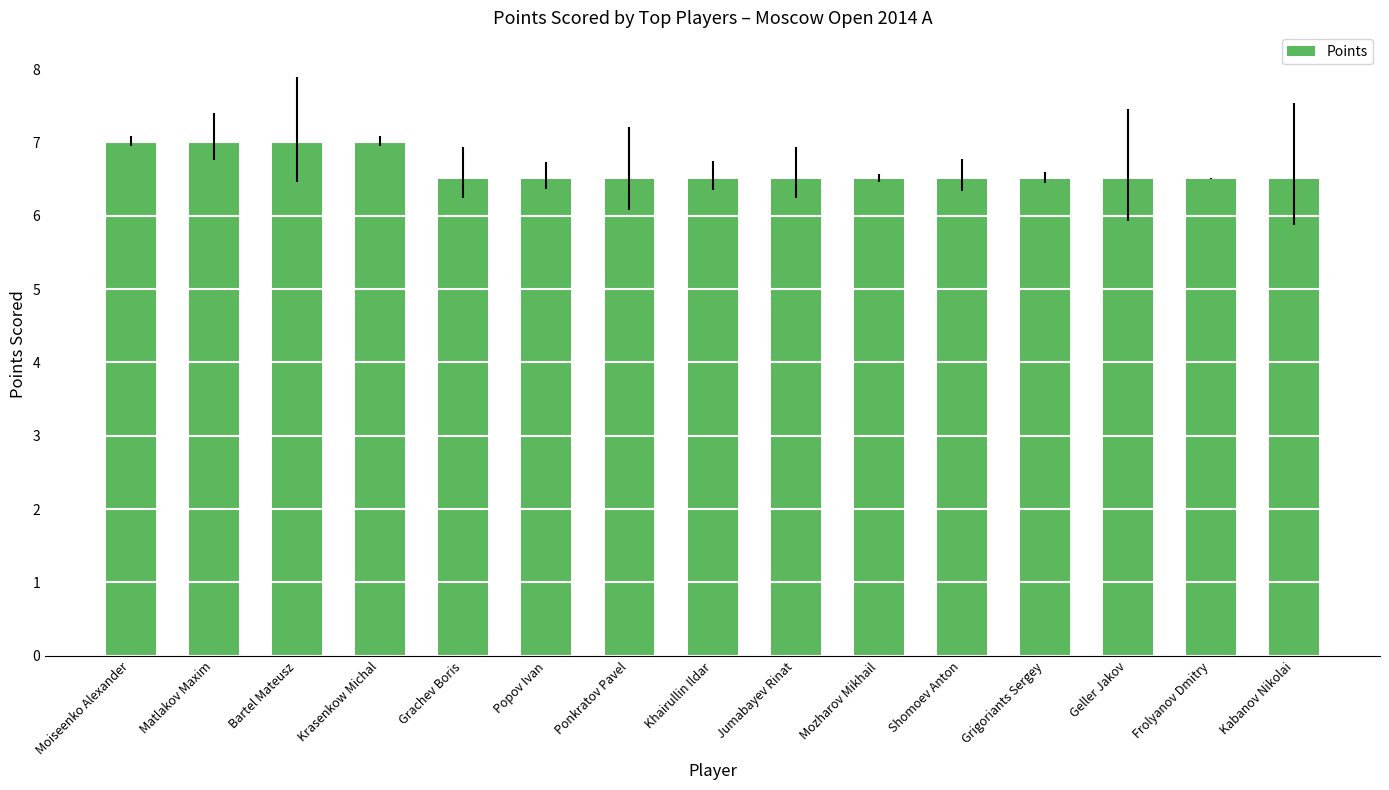

What is the label of the 8th bar from the right?

Khairullin Ildar